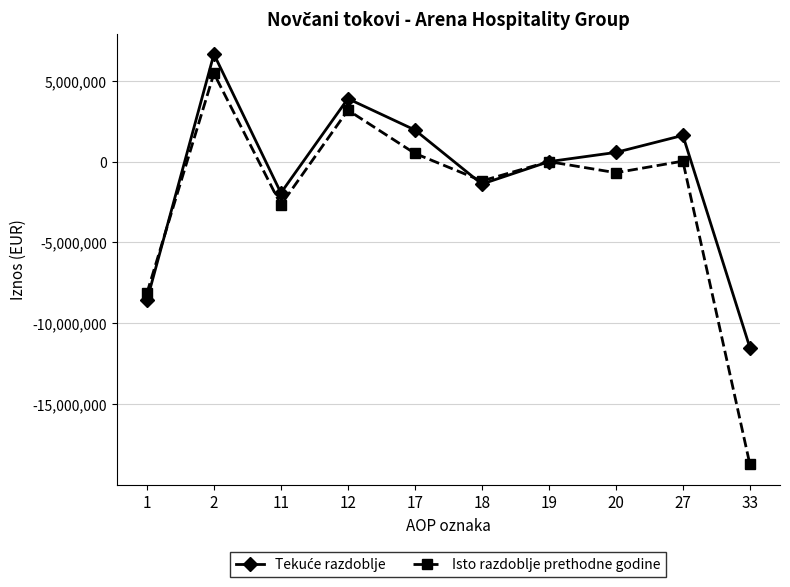

How many interior local valleys does the Isto razdoblje prethodne godine series have?

3